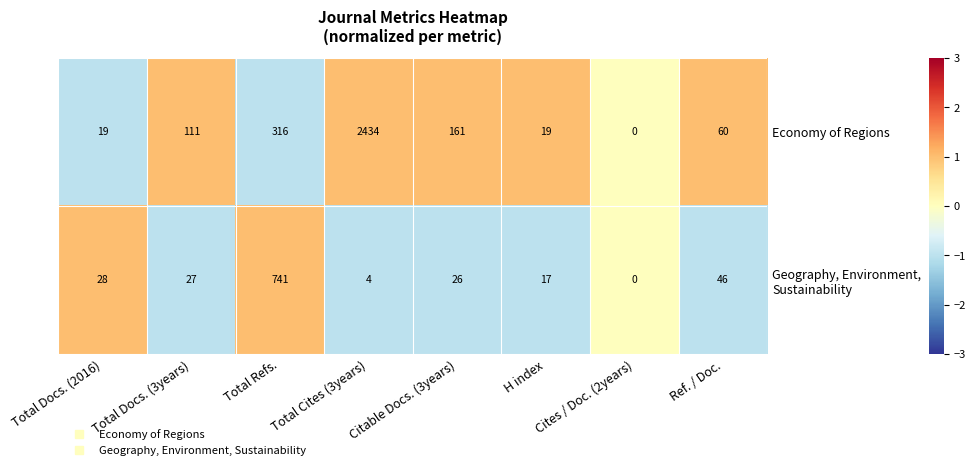

At which category is the sum across all series the highest?

Total Cites (3years)